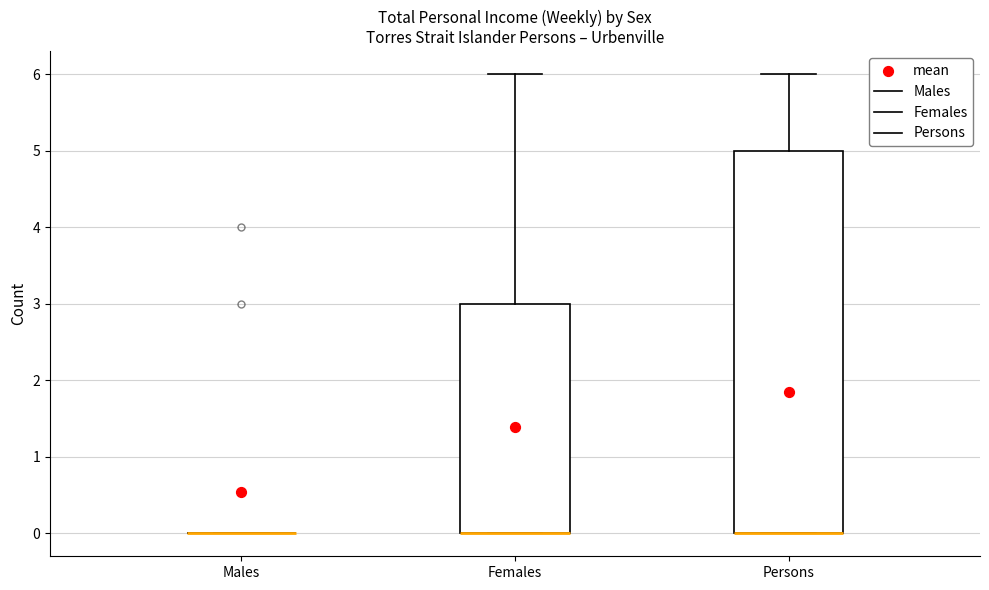

Which box is the tallest, from its lower edge to its upper edge?

Persons